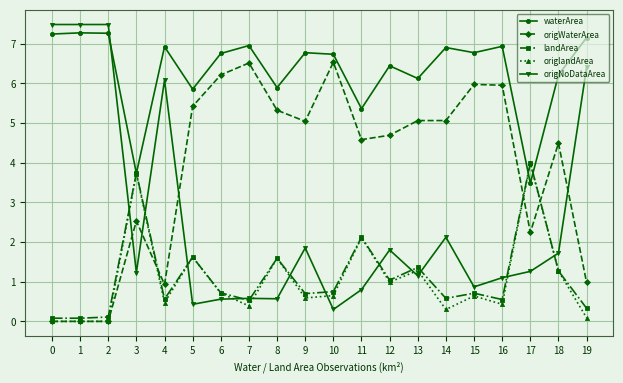

Read the origlandArea value at 12.

1.0